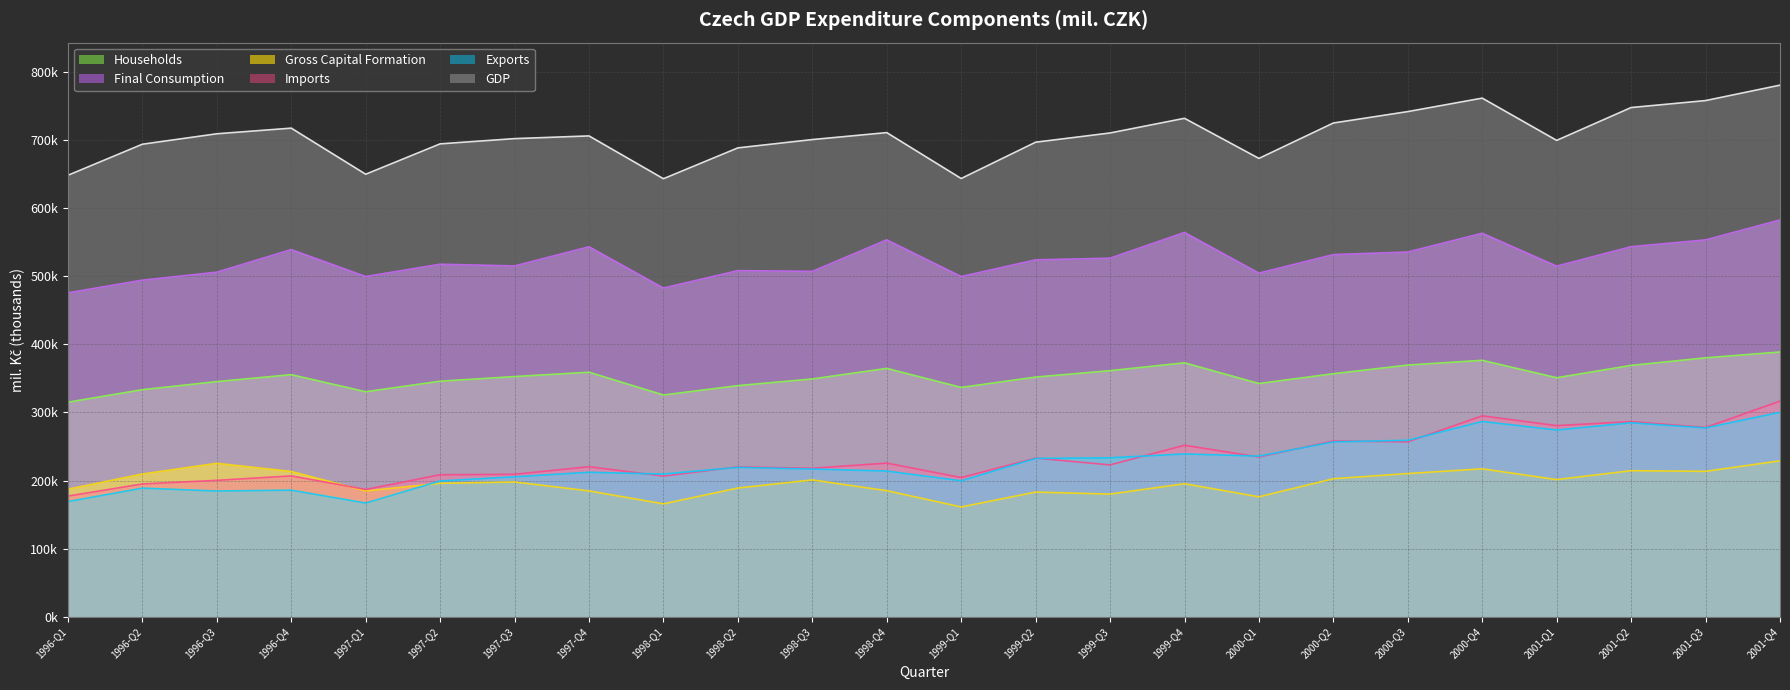

What is the label of the 6th point from the left?

1997-Q2